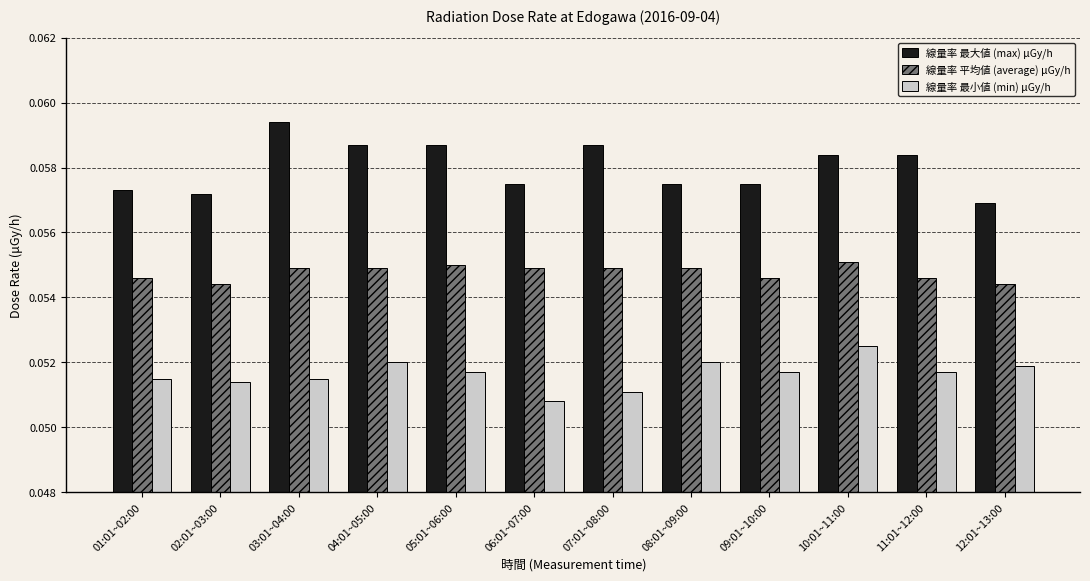

How many bars are there in each group?

3